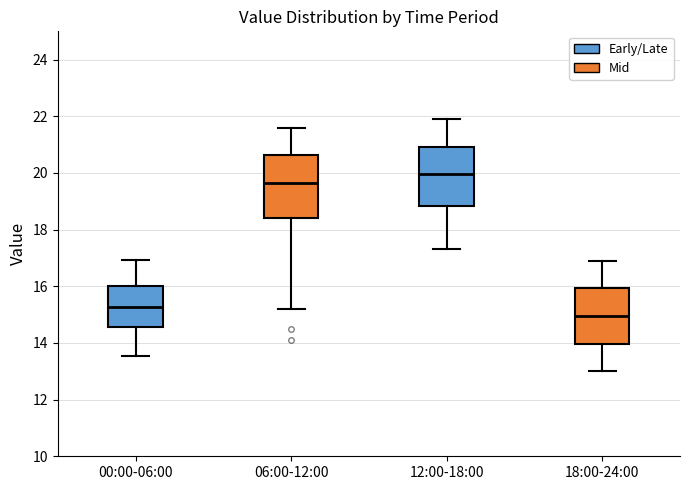

Reading left to right, read every box against the y-axis: the position of its median line, the range the box covers, and the ends of its whiskers. The values are not printed on the chart, so give them approximately, as read against the axis.

00:00-06:00: median 15.2, box 14.6 to 16.0, whiskers 13.6 to 17.0
06:00-12:00: median 19.6, box 18.4 to 20.6, whiskers 15.2 to 21.6
12:00-18:00: median 20.0, box 18.8 to 21.0, whiskers 17.4 to 22.0
18:00-24:00: median 15.0, box 14.0 to 16.0, whiskers 13.0 to 17.0